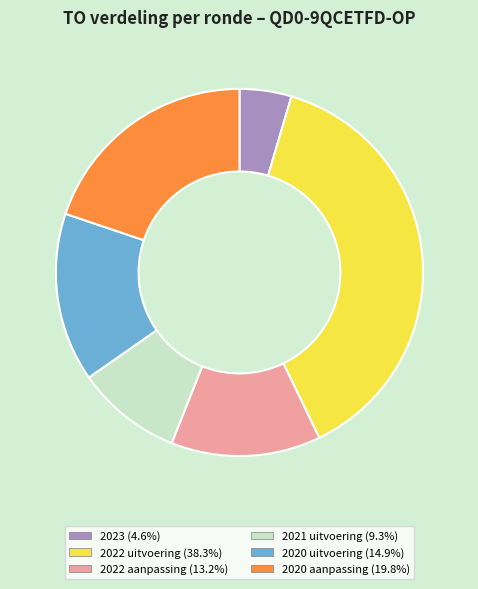

Is there any slice that represents more than half of the pie?

No